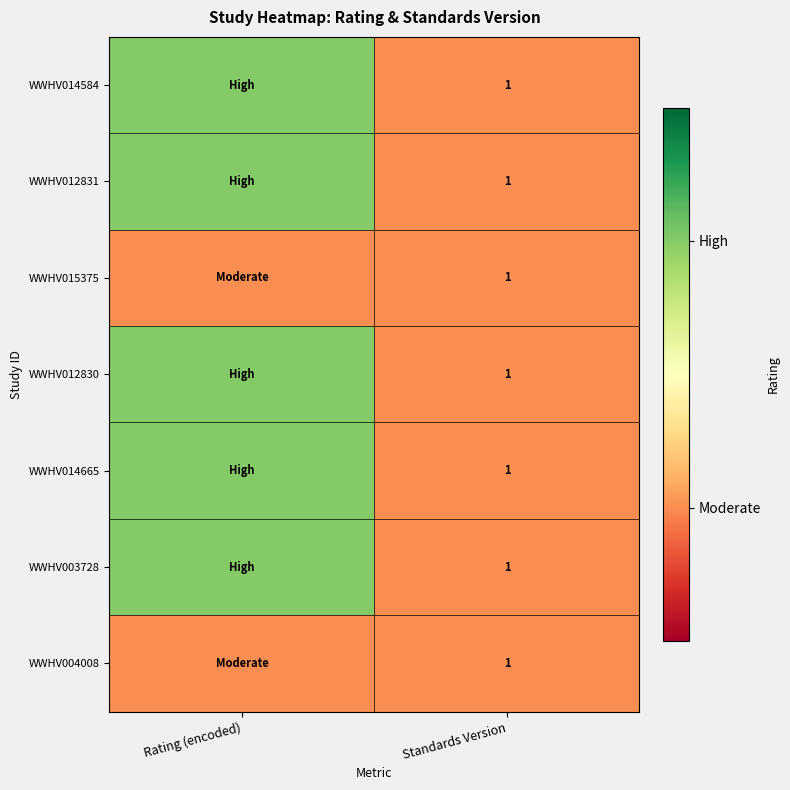

The value of WWHV003728 at Standards Version is 2. True or false?

False